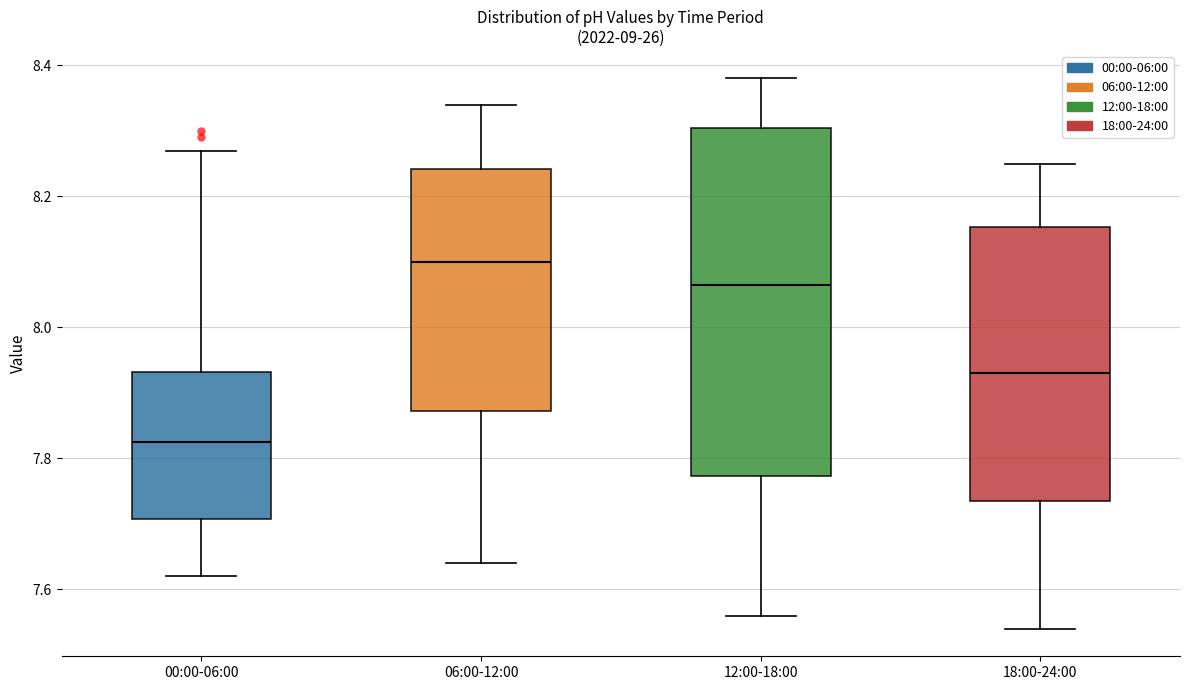

Reading left to right, transcribe this box plot: for each box, give where its median line is, the range the box spans, and where its two whiskers end, as read against the y-axis. The values are not printed on the chart, so give them approximately, as read against the axis.

00:00-06:00: median 7.82, box 7.70 to 7.94, whiskers 7.62 to 8.28
06:00-12:00: median 8.10, box 7.88 to 8.24, whiskers 7.64 to 8.34
12:00-18:00: median 8.06, box 7.78 to 8.30, whiskers 7.56 to 8.38
18:00-24:00: median 7.94, box 7.74 to 8.16, whiskers 7.54 to 8.26